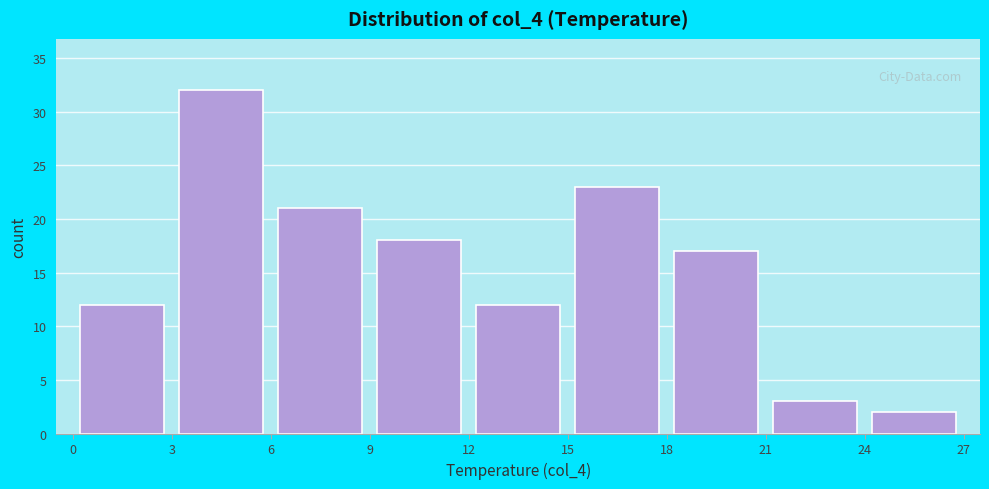

Reading left to right, list every bar in this chart as the range it spans on the x-axis followed by its height. The values are not printed on the chart, so give them approximately, as read against the axis.

0 to 3: 12
3 to 6: 32
6 to 9: 21
9 to 12: 18
12 to 15: 12
15 to 18: 23
18 to 21: 17
21 to 24: 3
24 to 27: 2